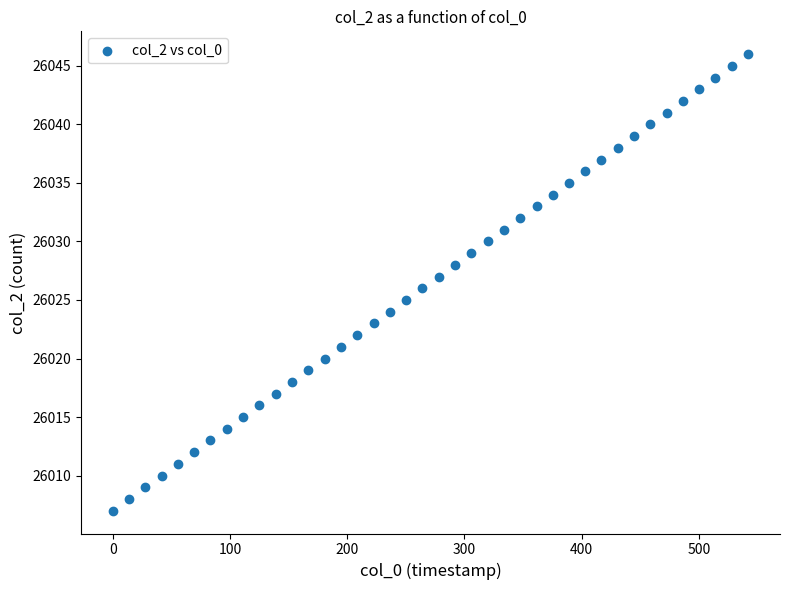

What is the range of Y values (max minus min)?

39